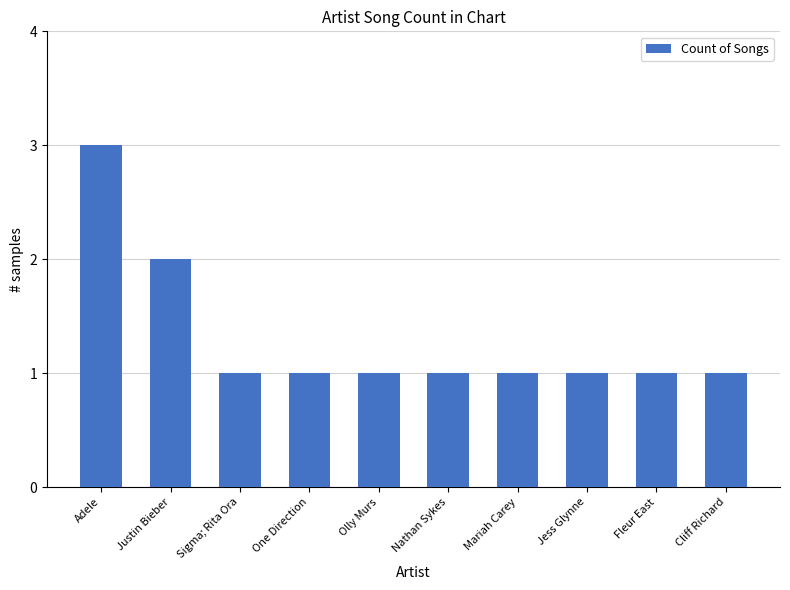

What is the ratio of the value at Fleur East to the value at Nathan Sykes?

1.0